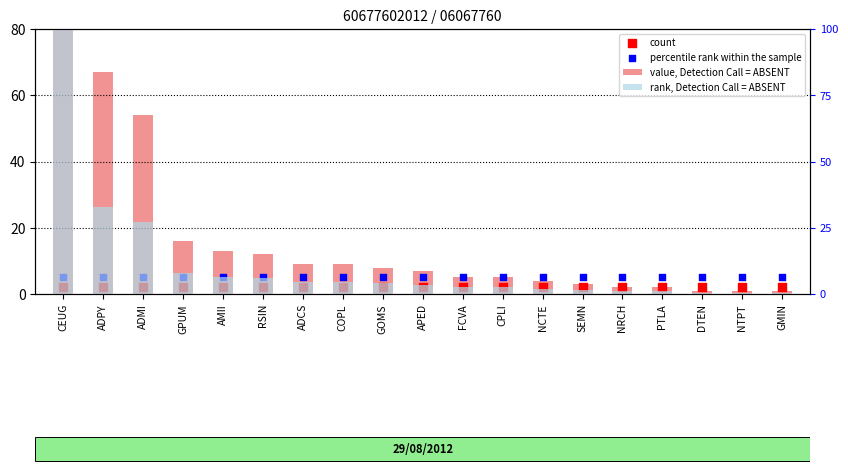

What is the total value across all series at ADMI?

88.0